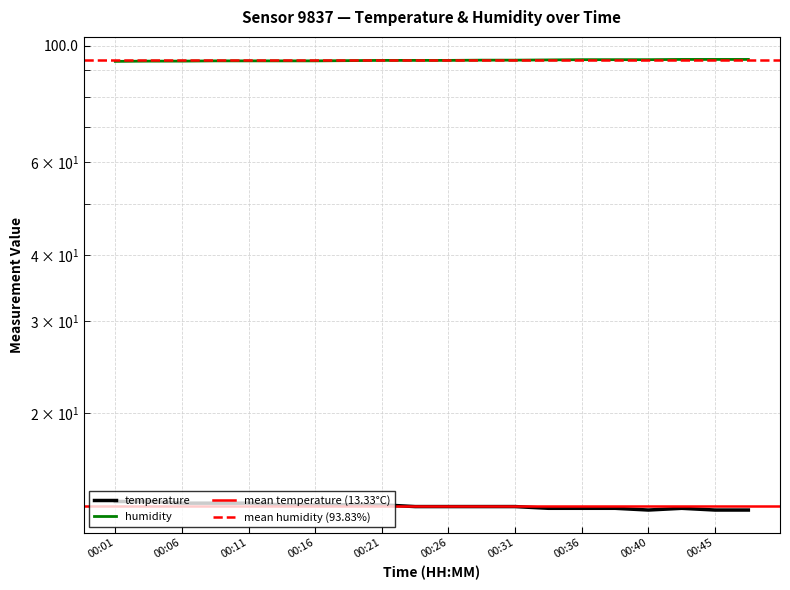

What value does the temperature series have at 00:14?

13.4